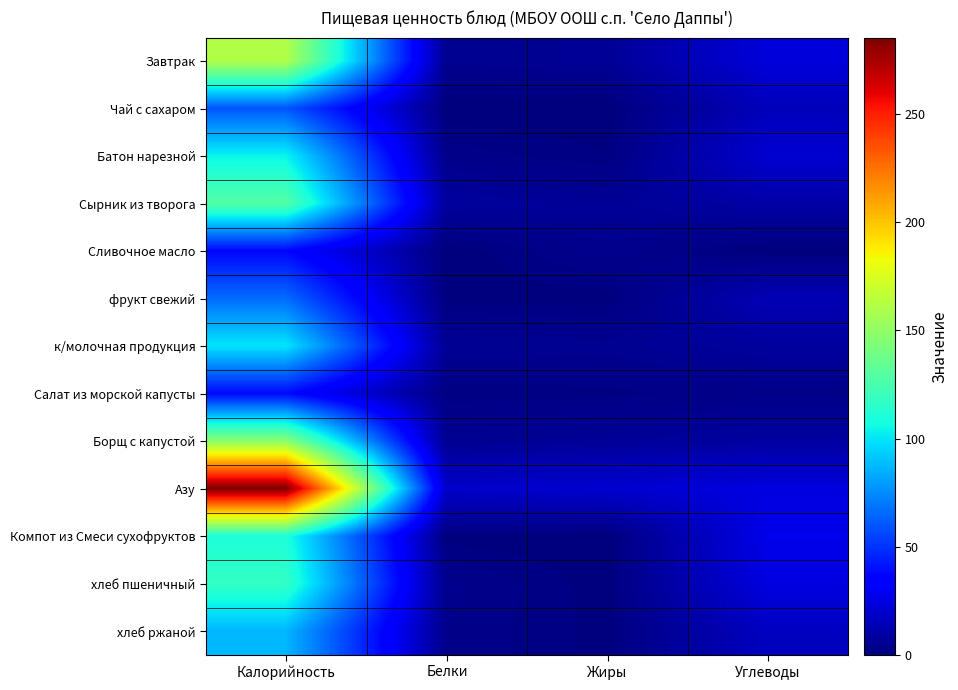

Which series changed the most between Жиры and Углеводы?

Компот из Смеси сухофруктов